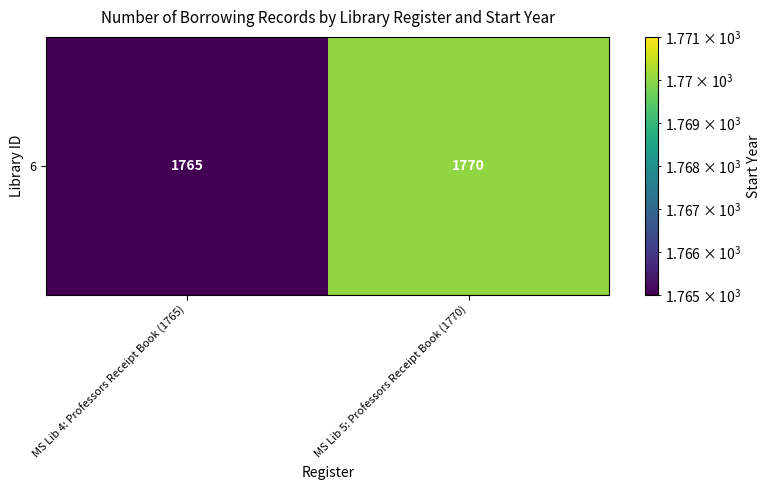

Reading left to right, what are all the values shown in this chart?

1765	1770